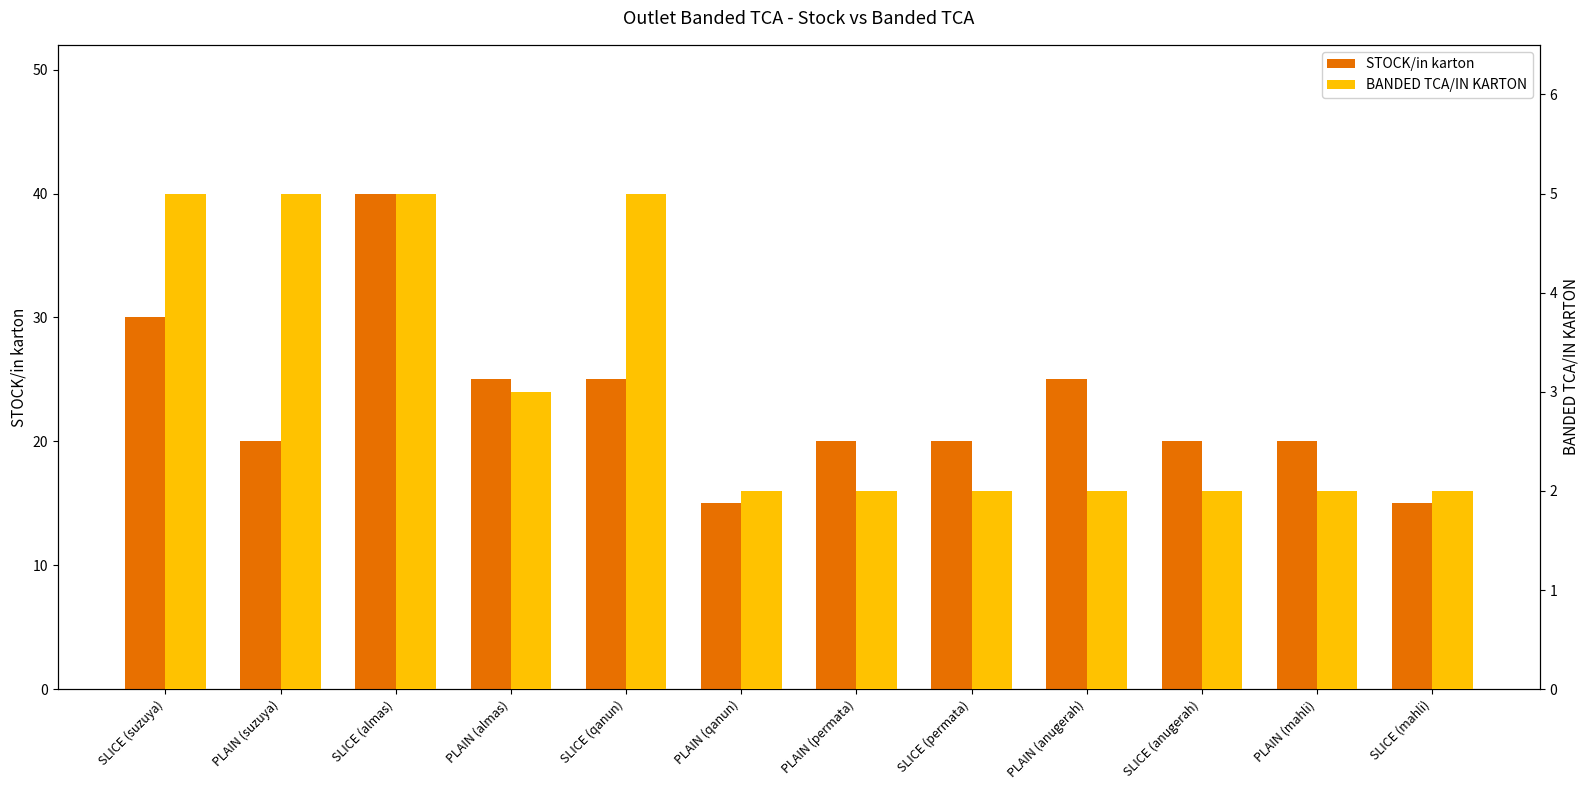

List the series in order of their peak value, highest first.

STOCK/in karton, BANDED TCA/IN KARTON